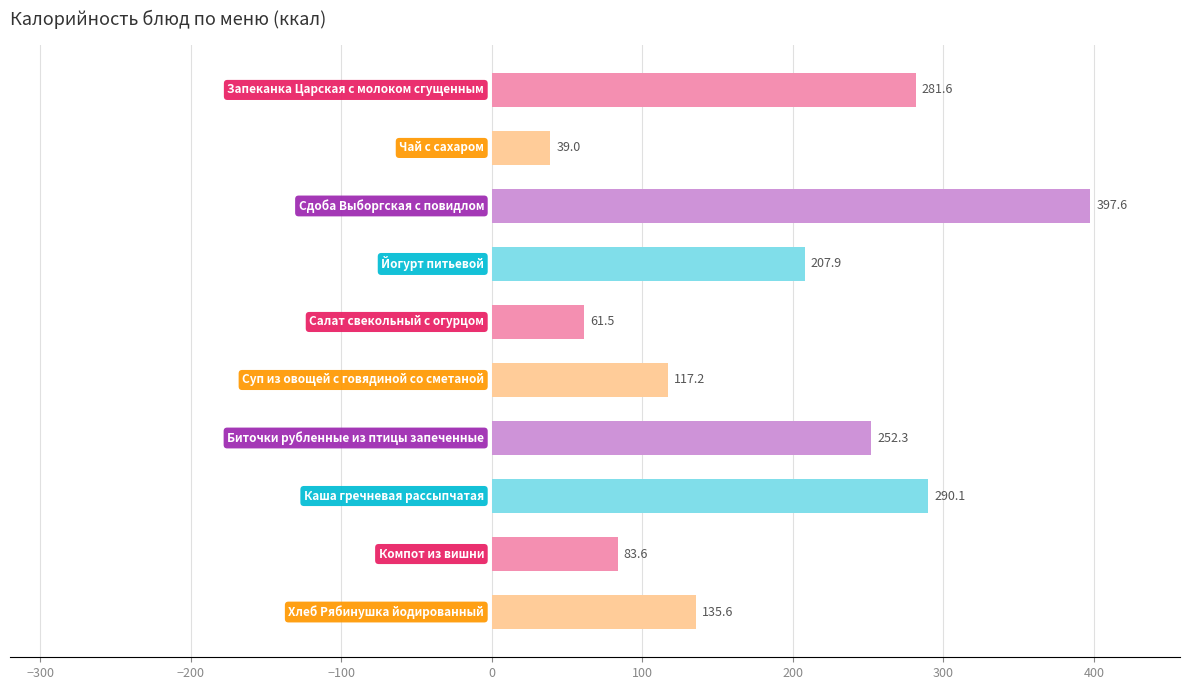

What is the value of the 2nd bar from the top?

39.0